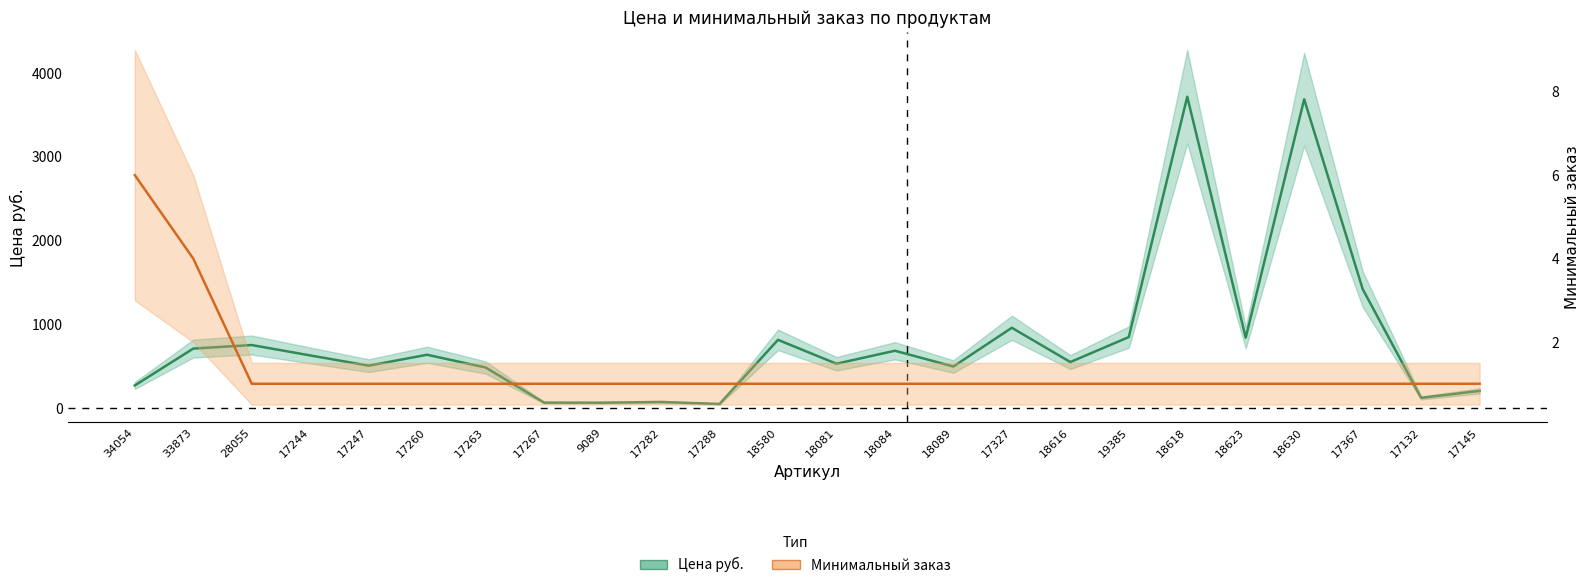

Where is Цена руб. nearest to the value 1884?

17367